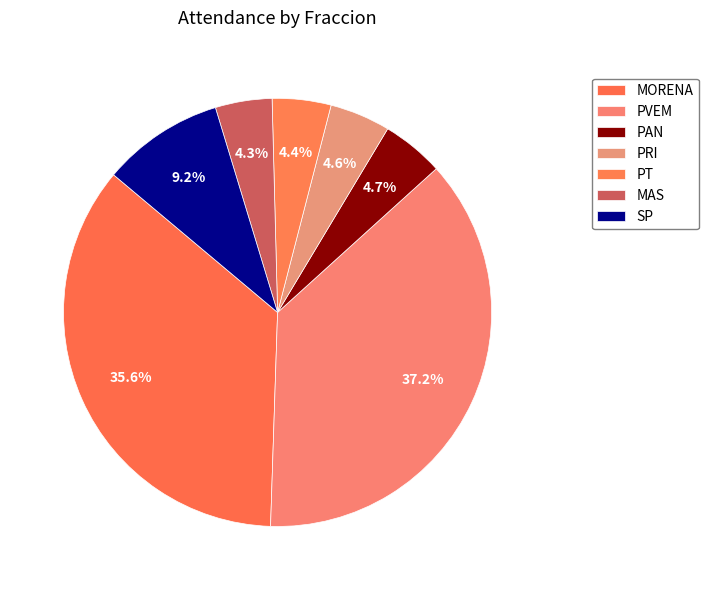

Is it true that PAN is 5% of the pie?

True